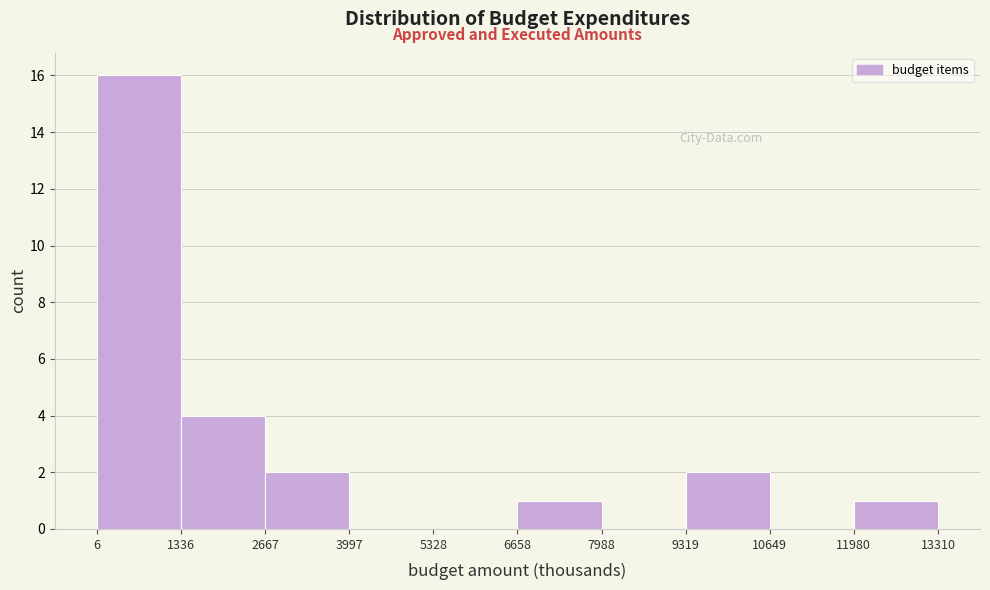

Reading left to right, transcribe this chart: for each bar, give the range it covers on the x-axis and its height. The values are not printed on the chart, so give them approximately, as read against the axis.

6 to 1336: 16
1336 to 2667: 4
2667 to 3997: 2
3997 to 5328: 0
5328 to 6658: 0
6658 to 7988: 1
7988 to 9319: 0
9319 to 10649: 2
10649 to 11980: 0
11980 to 13310: 1